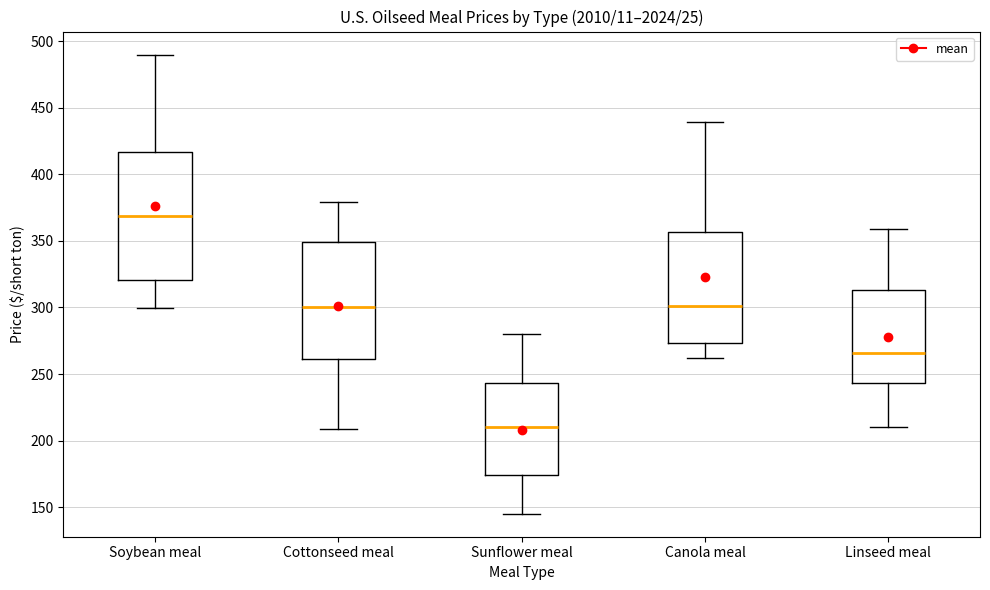

Reading left to right, transcribe this box plot: for each box, give where its median line is, the range the box spans, and where its two whiskers end, as read against the y-axis. The values are not printed on the chart, so give them approximately, as read against the axis.

Soybean meal: median 370, box 320 to 415, whiskers 300 to 490
Cottonseed meal: median 300, box 260 to 350, whiskers 210 to 380
Sunflower meal: median 210, box 175 to 245, whiskers 145 to 280
Canola meal: median 300, box 275 to 355, whiskers 260 to 440
Linseed meal: median 265, box 245 to 315, whiskers 210 to 360